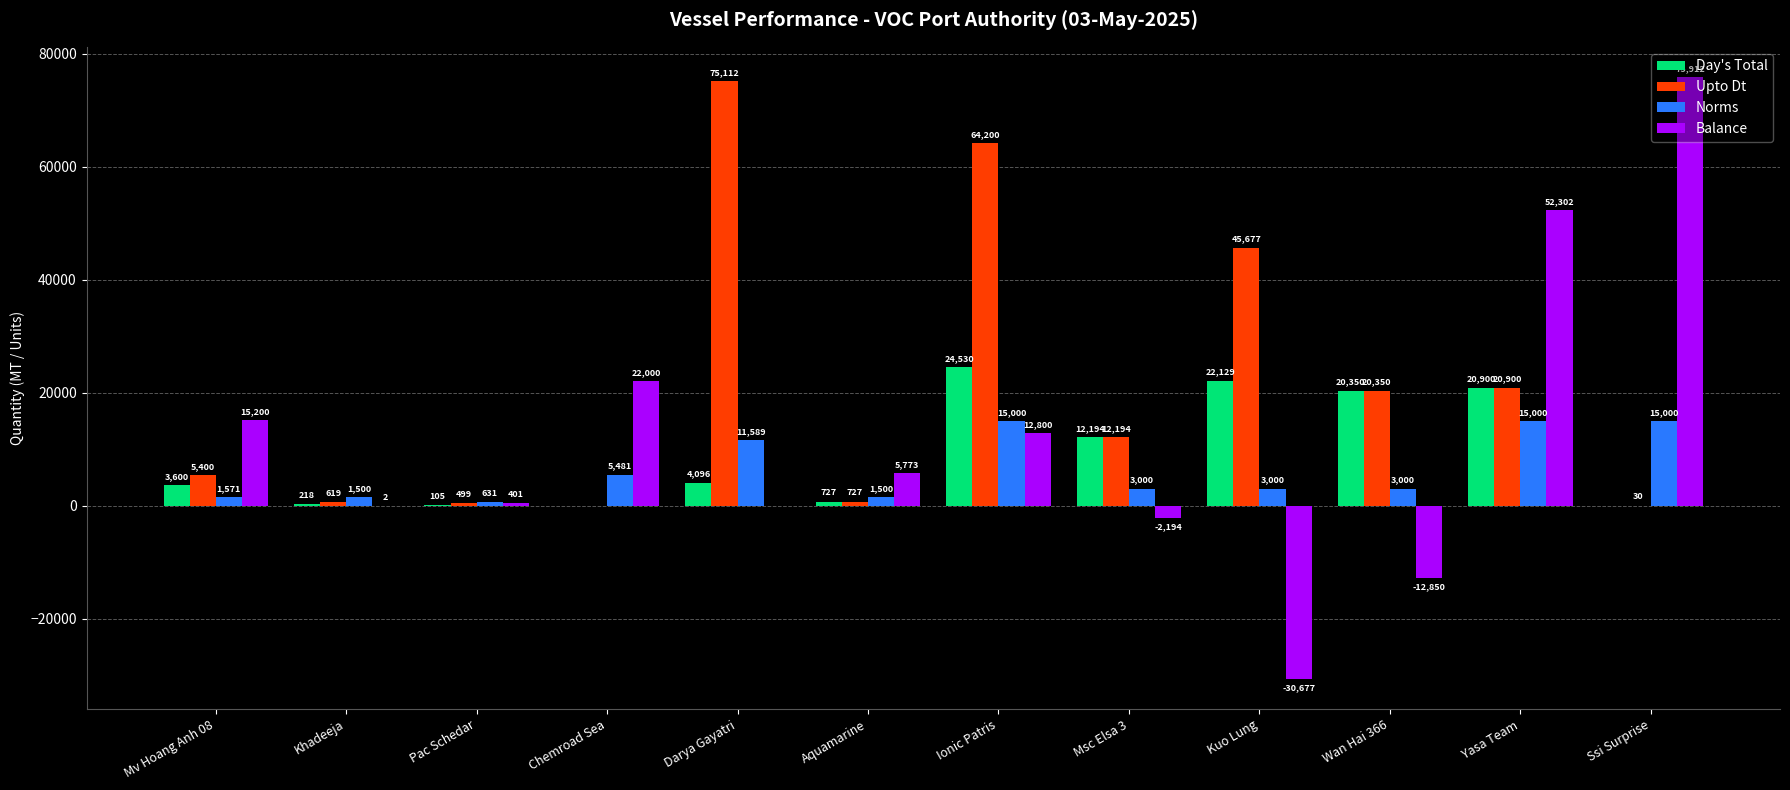

True or false: Upto Dt has a value of 5400 at Mv Hoang Anh 08.

True